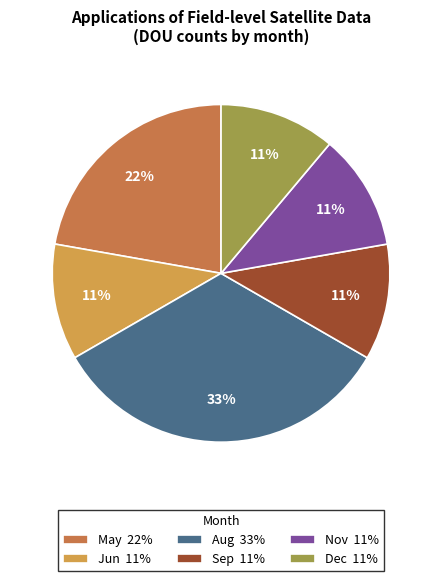

True or false: Dec 11% accounts for 11% of the total.

True